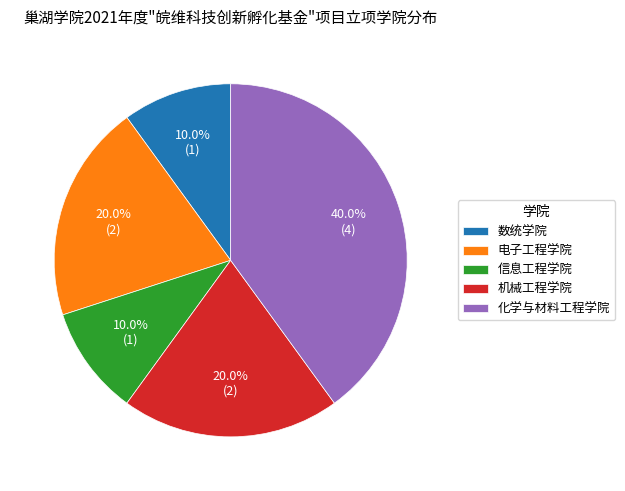

What is the largest slice in the pie chart?

化学与材料工程学院